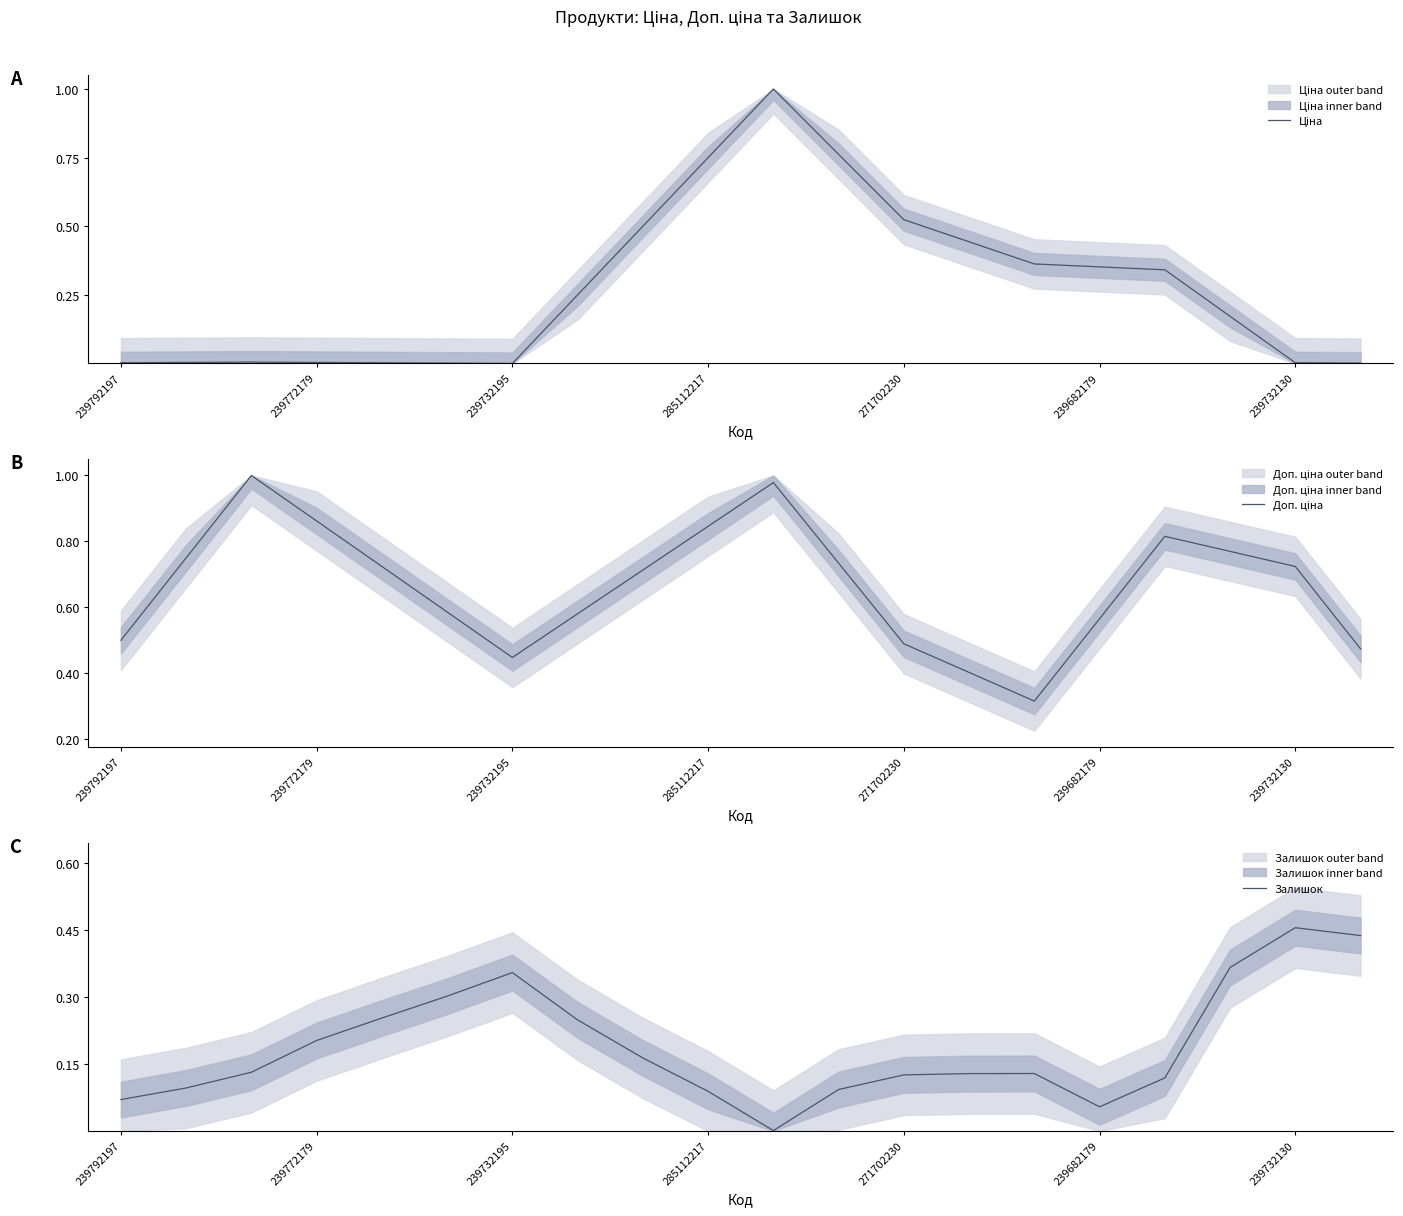

Rank the series at 239732195 from lowest to highest value.

Ціна, Залишок, Доп. ціна